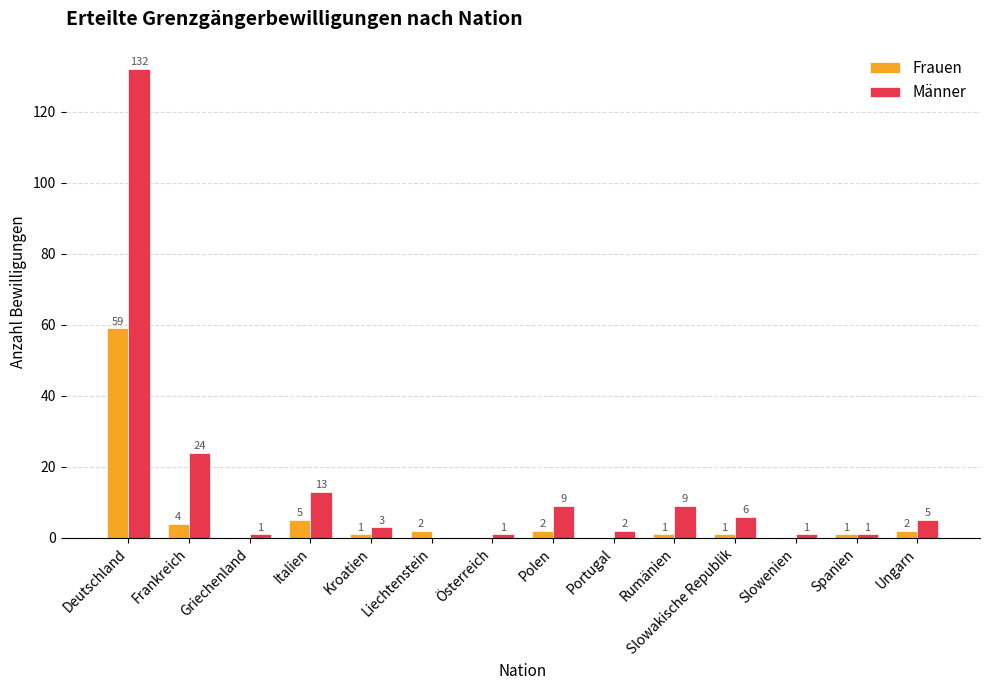

At which category is the sum across all series the highest?

Deutschland